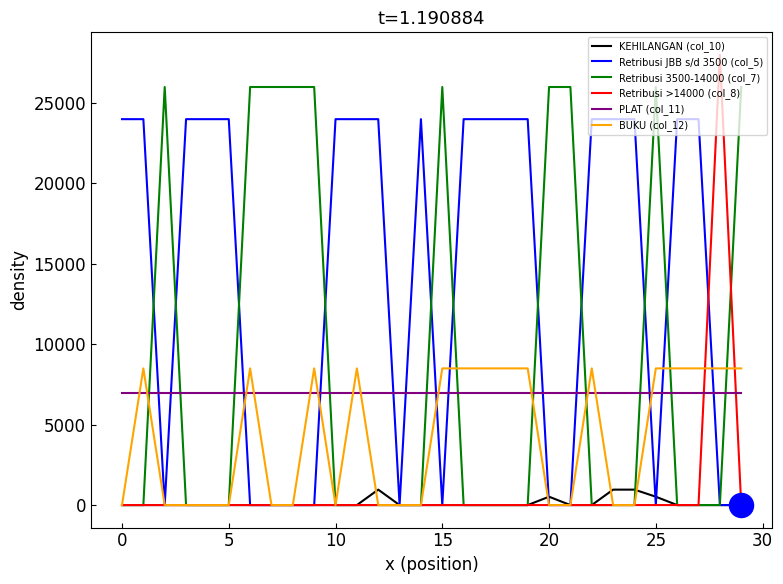

Which series has the largest range (max minus min)?

Retribusi >14000 (col_8)